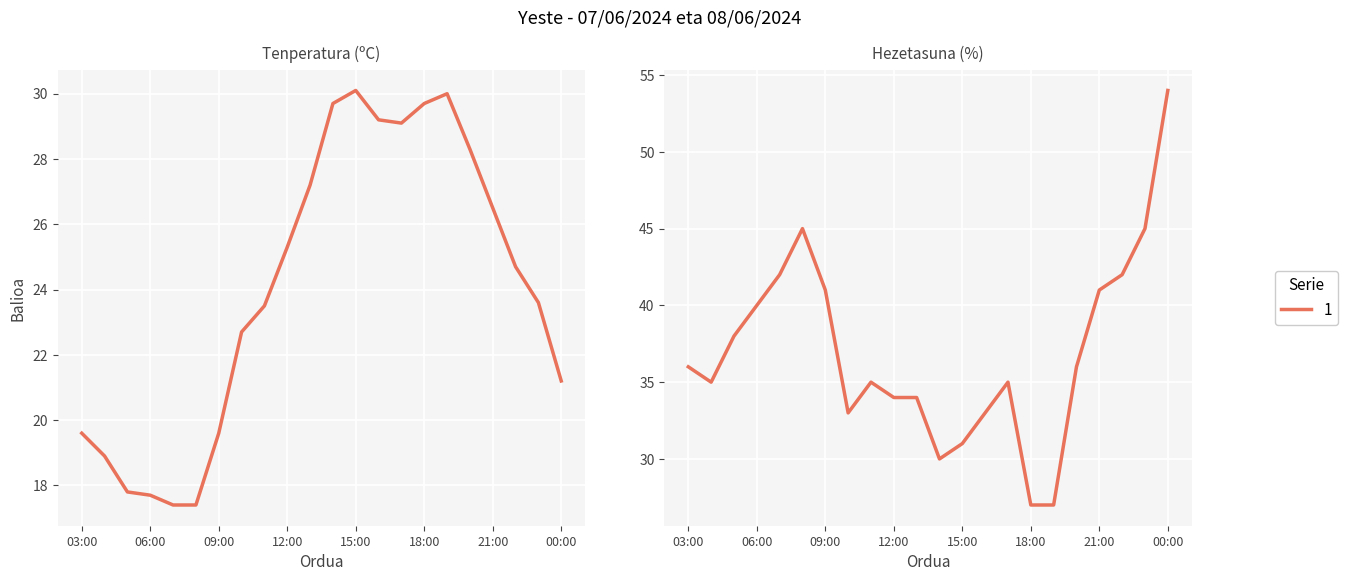

True or false: Hezetasuna (%) has a value of 62.6 at 09:00.

False